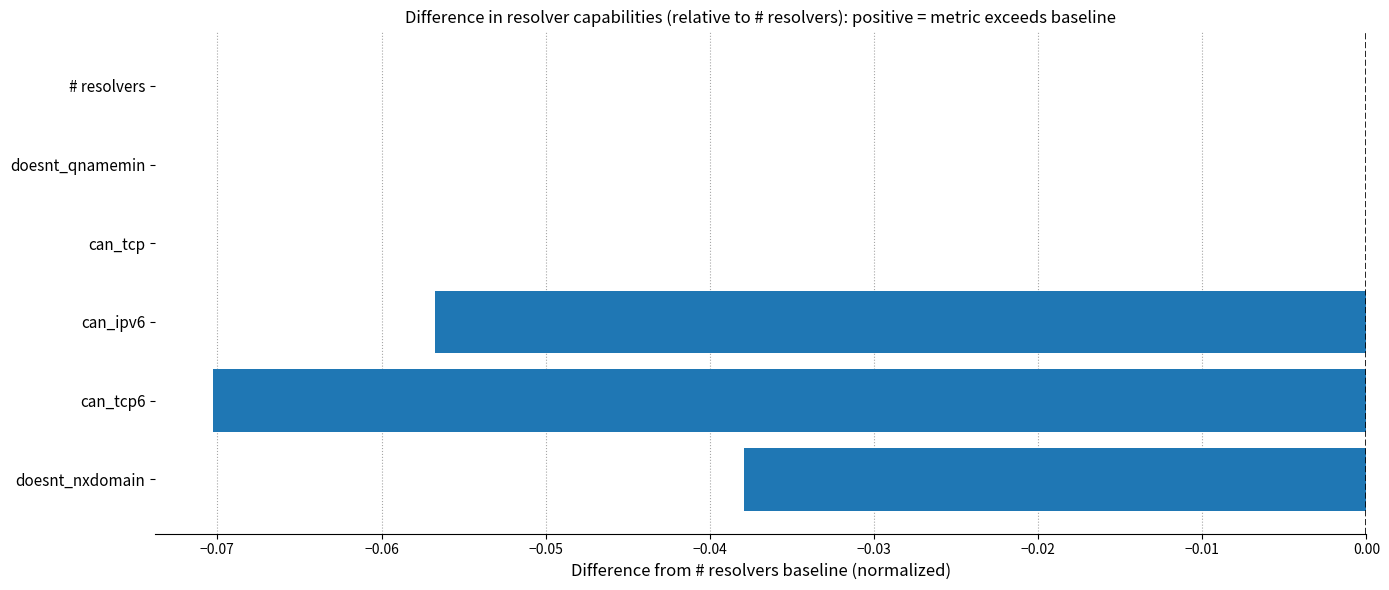

The value at can_tcp is 0.0. True or false?

True